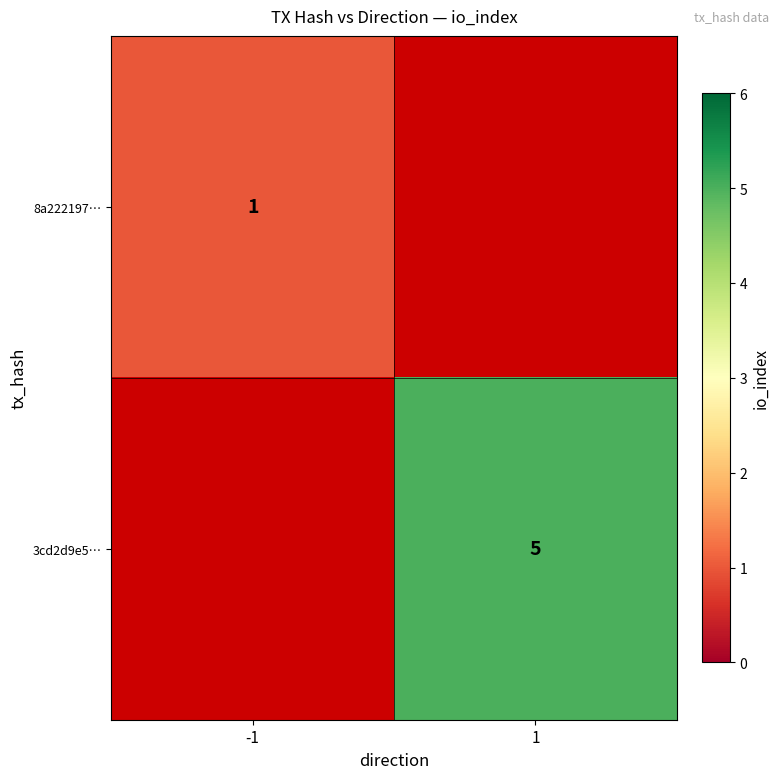

At how many categories does at least one series exceed 4?

1